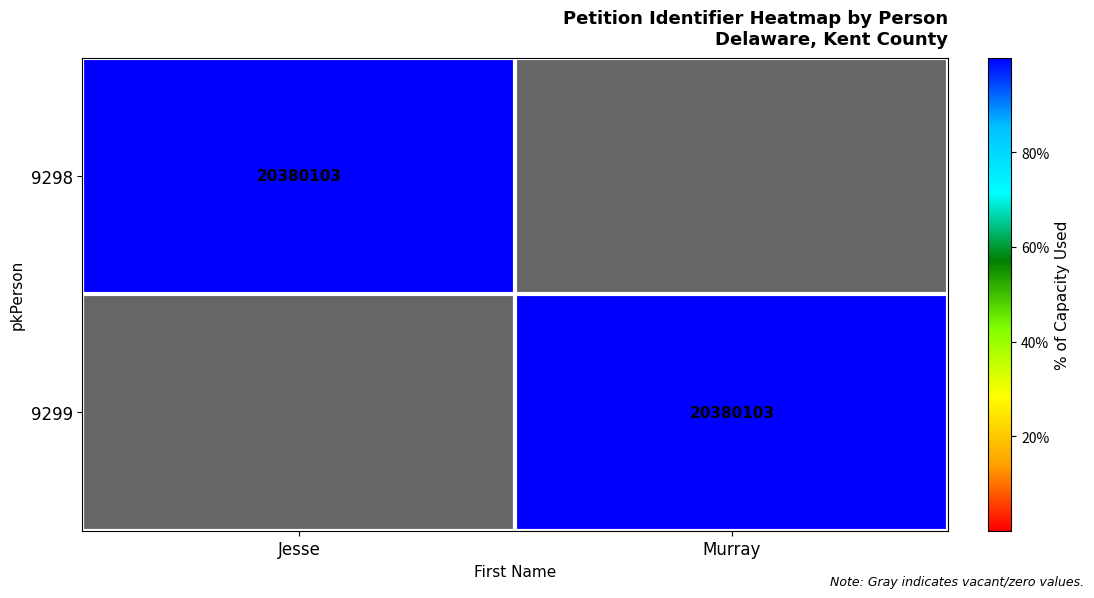

Is it true that 9299 equals 20380103 at Murray?

True